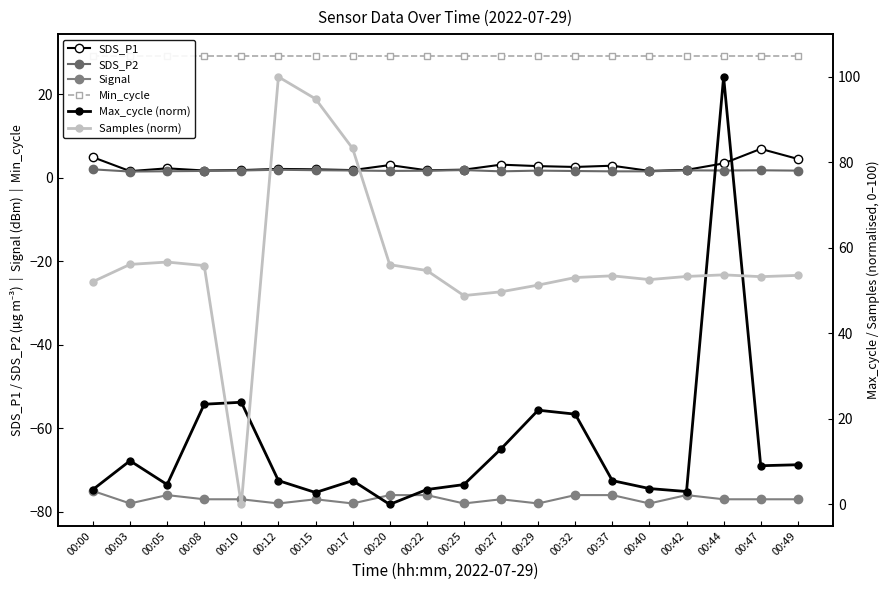

Is it true that Max_cycle (norm) equals 7.6 at 00:32?

False